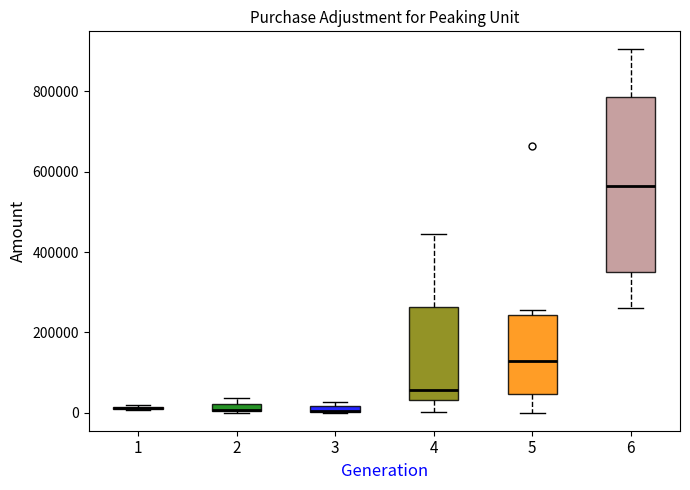

Comparing the boxes themselves (not the whiskers), which one is the tallest?

6